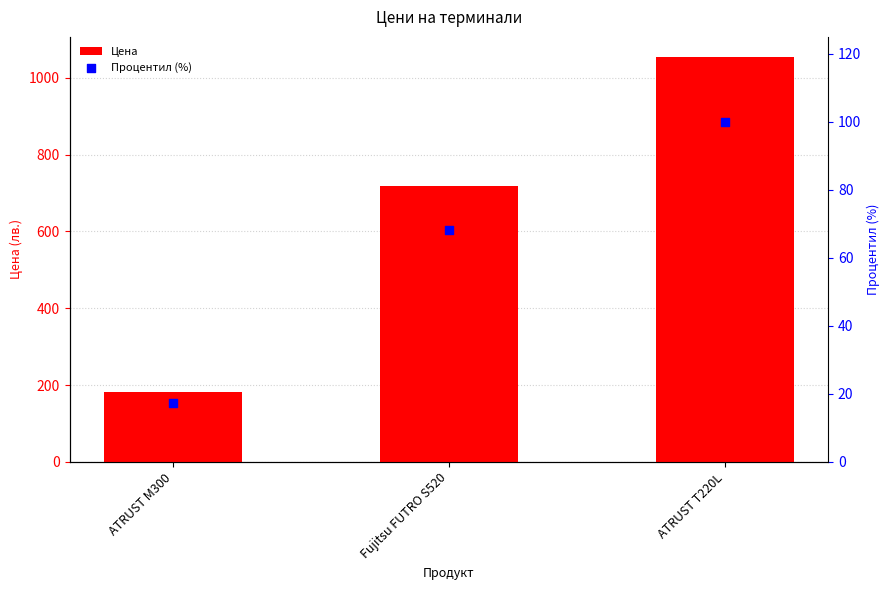

At how many categories does at least one series exceed 44?

3